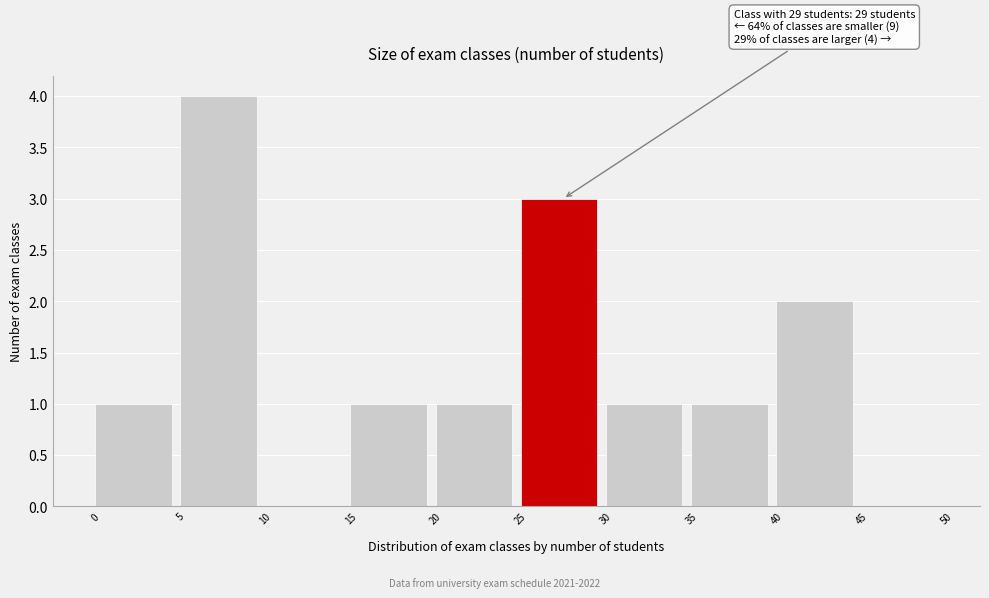

Which range on the x-axis has the tallest bar?

5 to 10